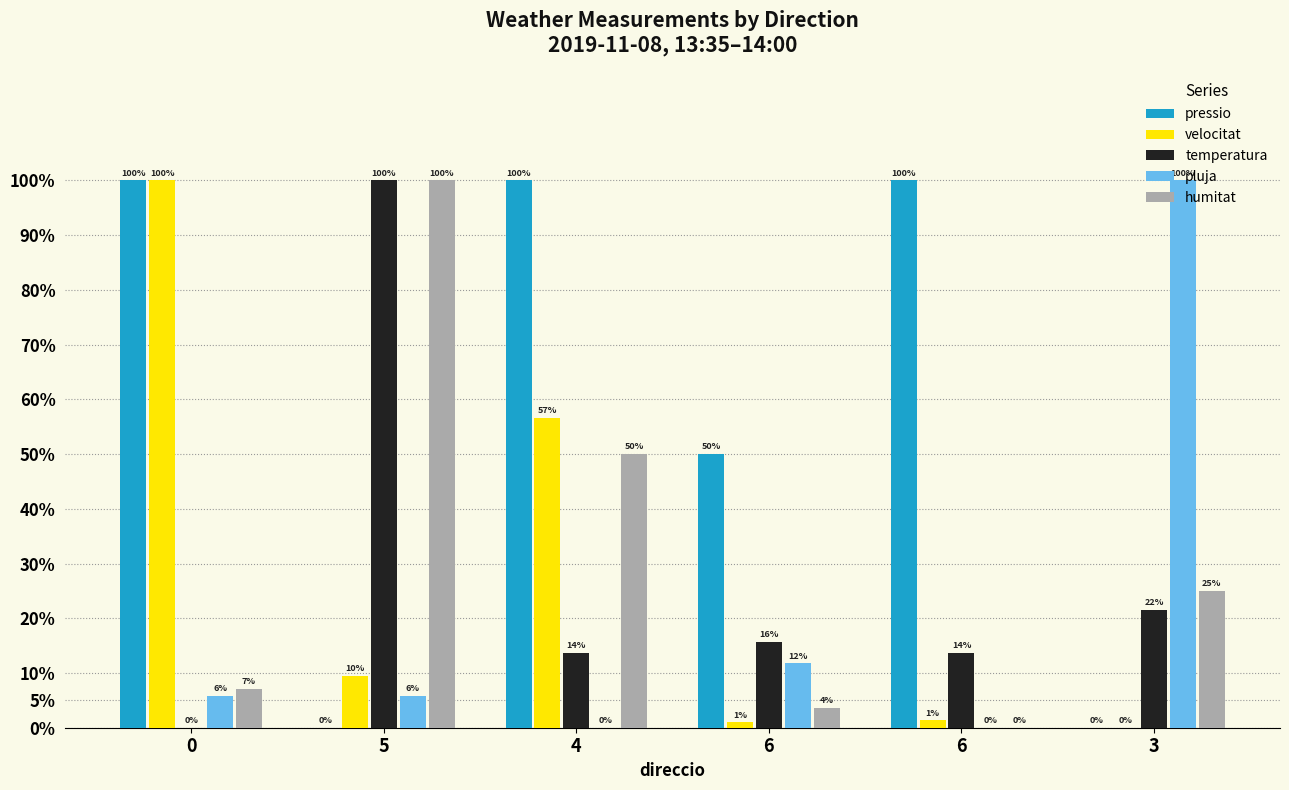

What is the value of the velocitat bar at the 2nd from the left?

9.5